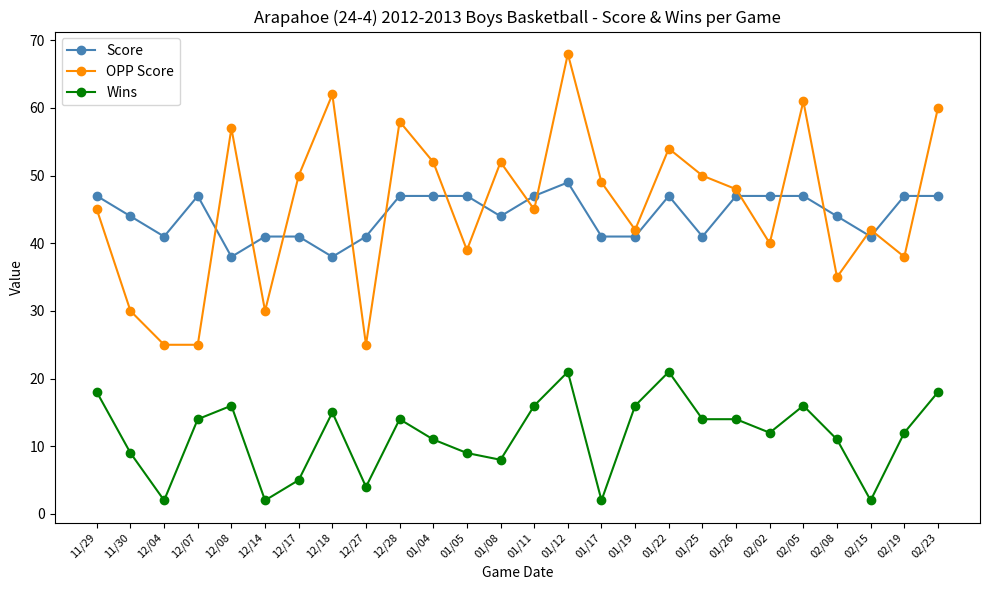

Is the value of Score at 02/08 greater than the value of Wins at 01/04?

Yes